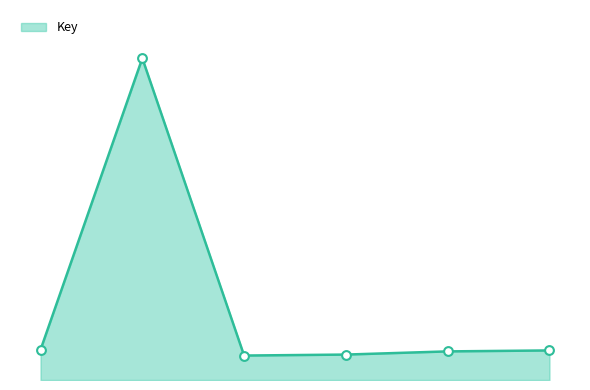

Does the chart have visible grid lines?

No